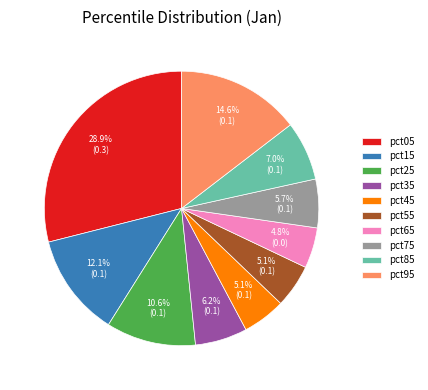

What is the total percentage of pct55 and pct25?

15.7%